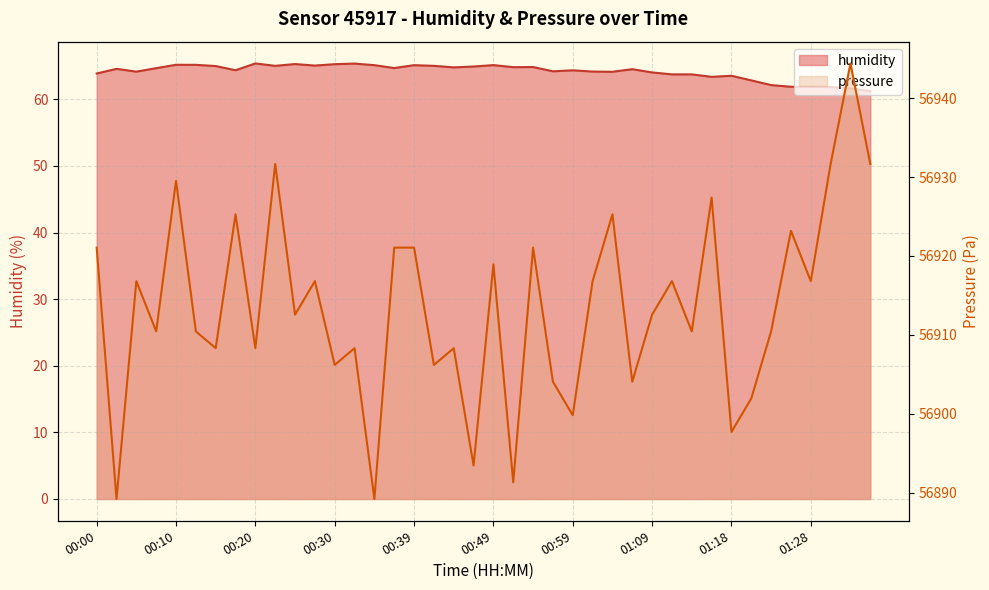

What is the label of the 20th point from the left?

00:47